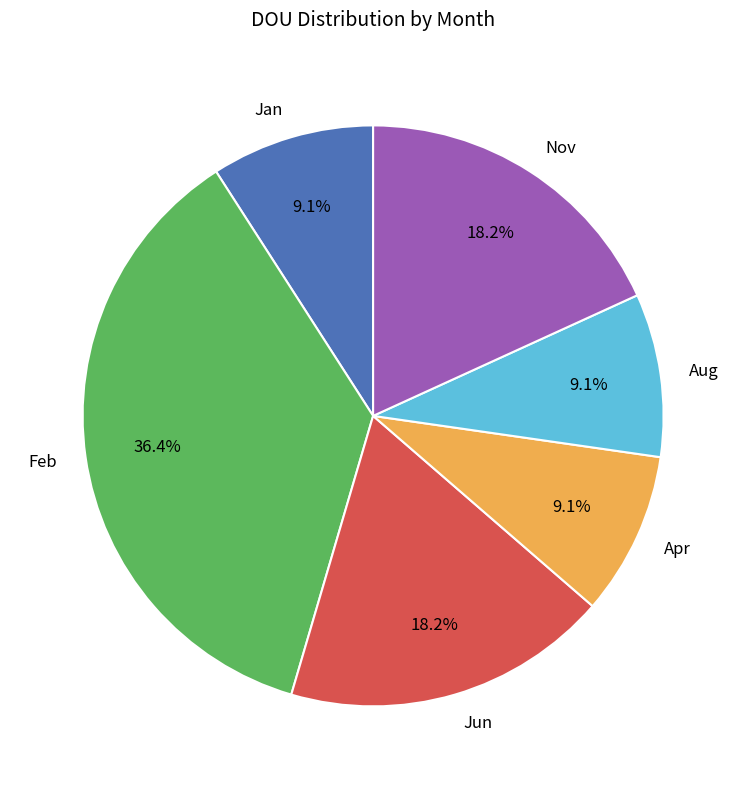

Approximately how many times larger is the value at Apr compared to Nov?

0.5